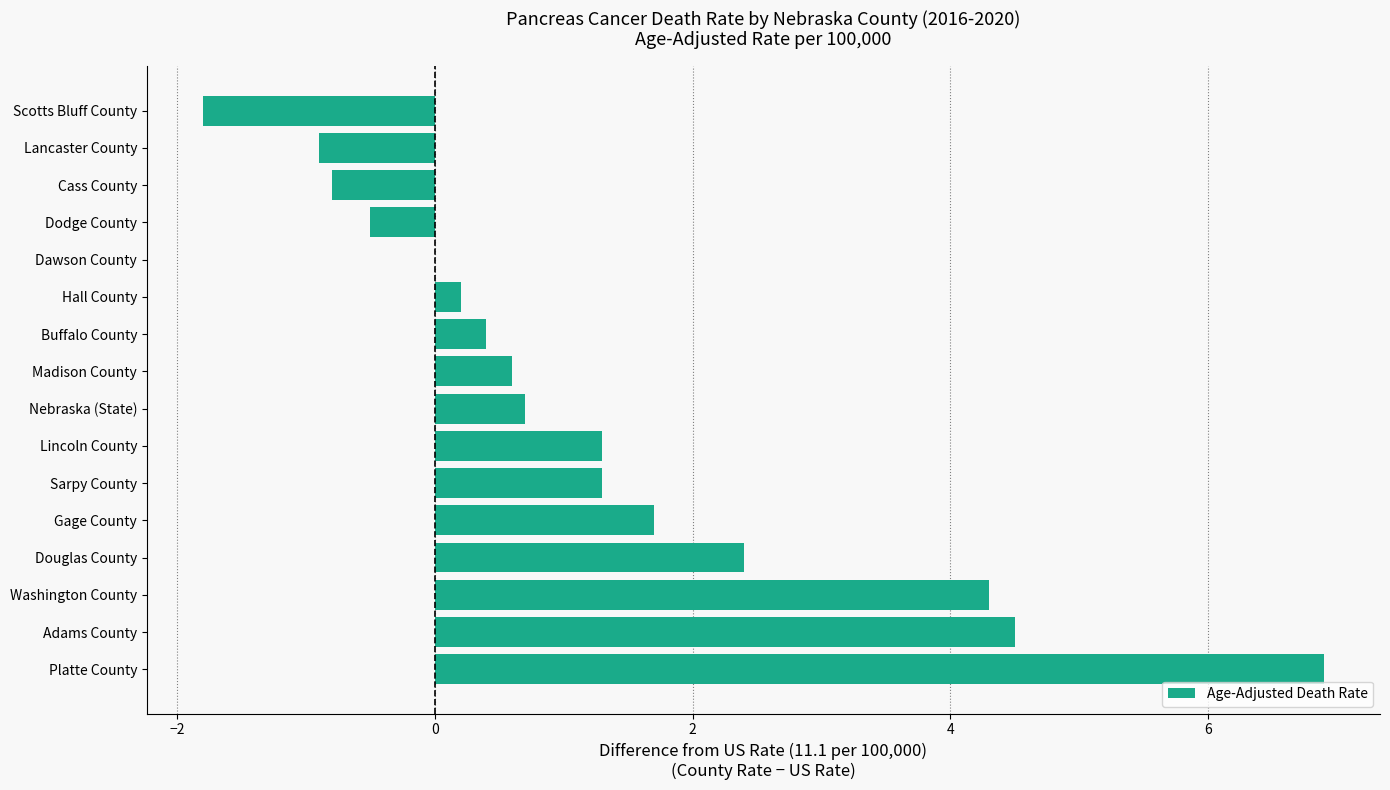

What is the maximum value shown in the chart?

6.9